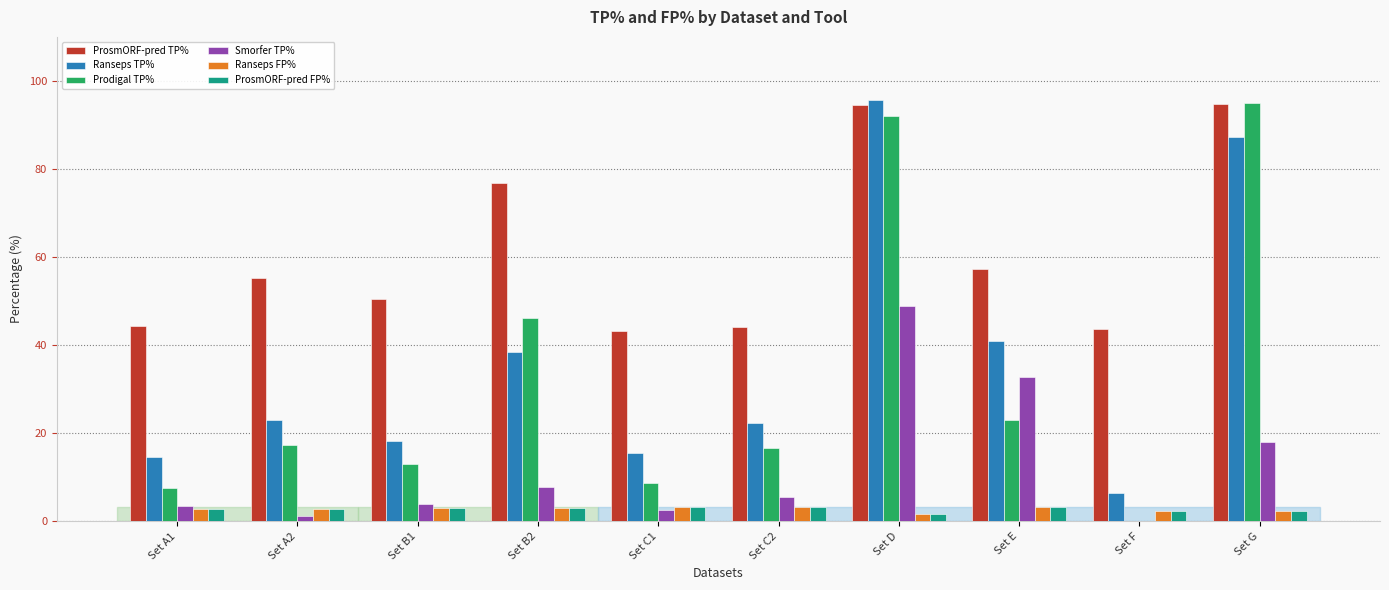

Are the bars grouped side by side (vs. stacked)?

Yes